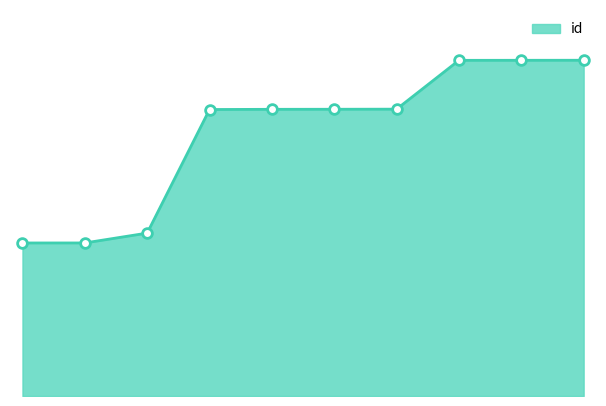

At which label is the value closest to 17054?

7342